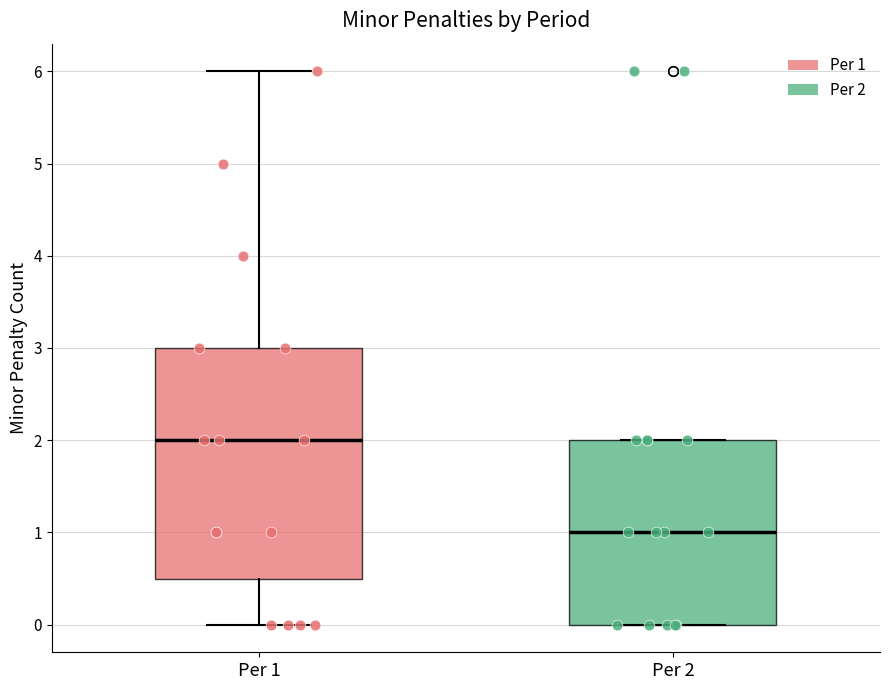

Which box is the tallest, from its lower edge to its upper edge?

Per 1